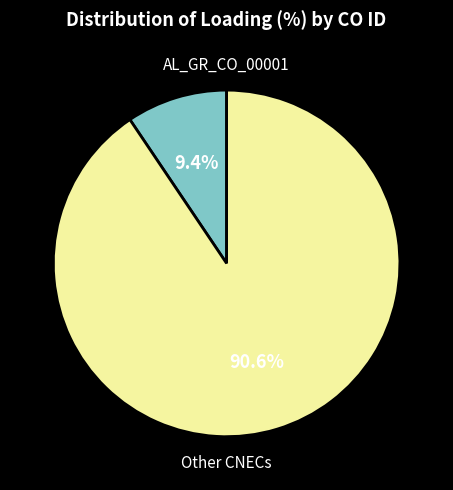

Does any single category account for the majority?

Yes